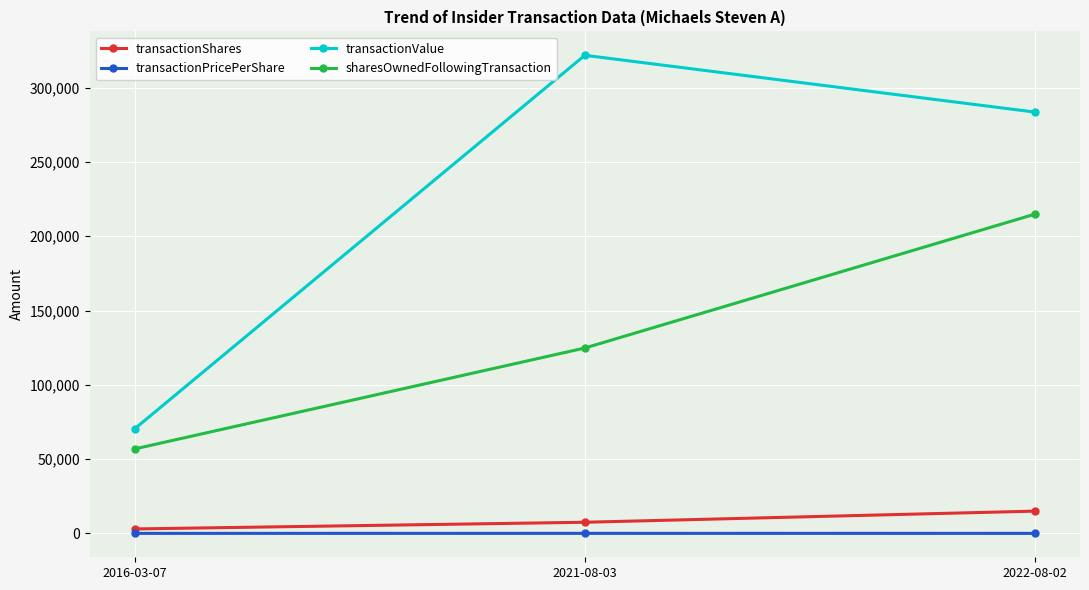

What is the label of the 1st point from the right?

2022-08-02